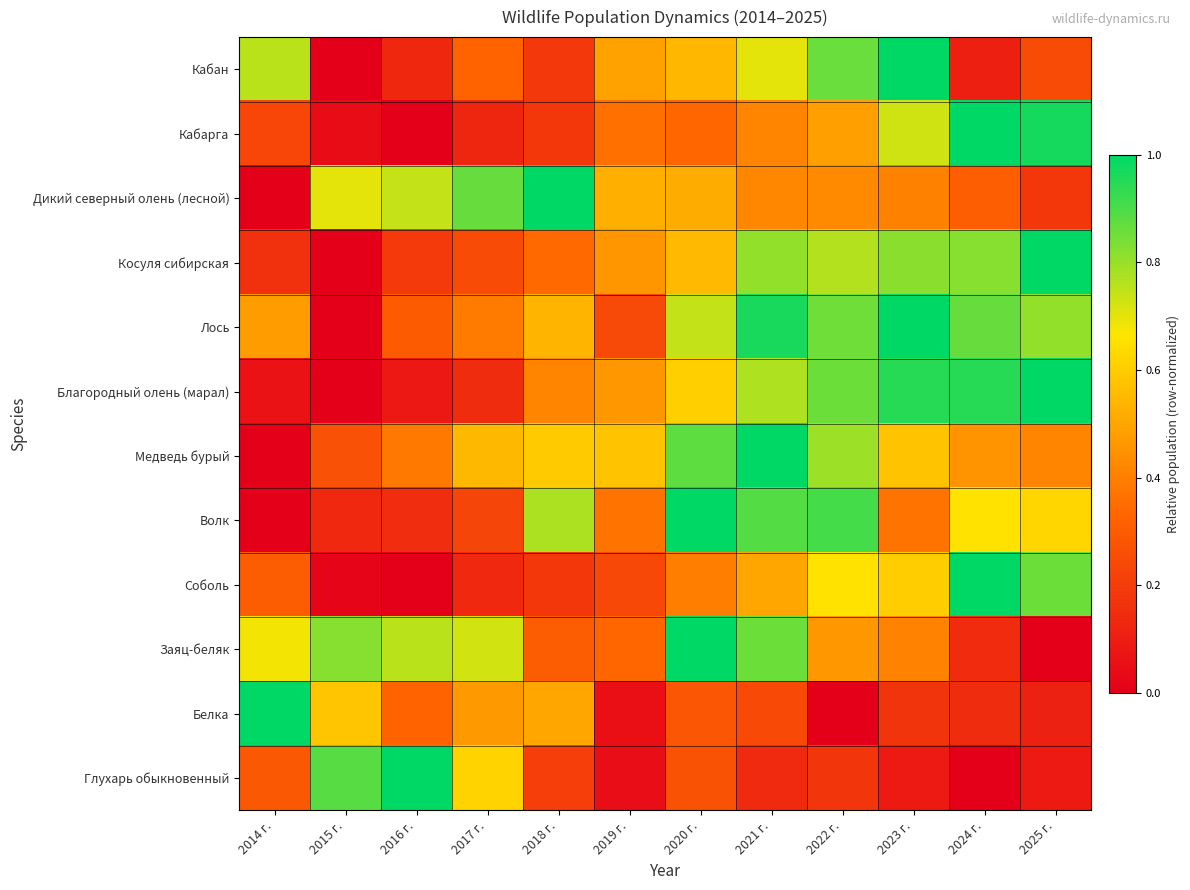

Rank the series by their maximum value, from highest to lowest.

Глухарь обыкновенный, Соболь, Белка, Заяц-беляк, Дикий северный олень (лесной), Косуля сибирская, Кабарга, Лось, Благородный олень (марал), Медведь бурый, Волк, Кабан